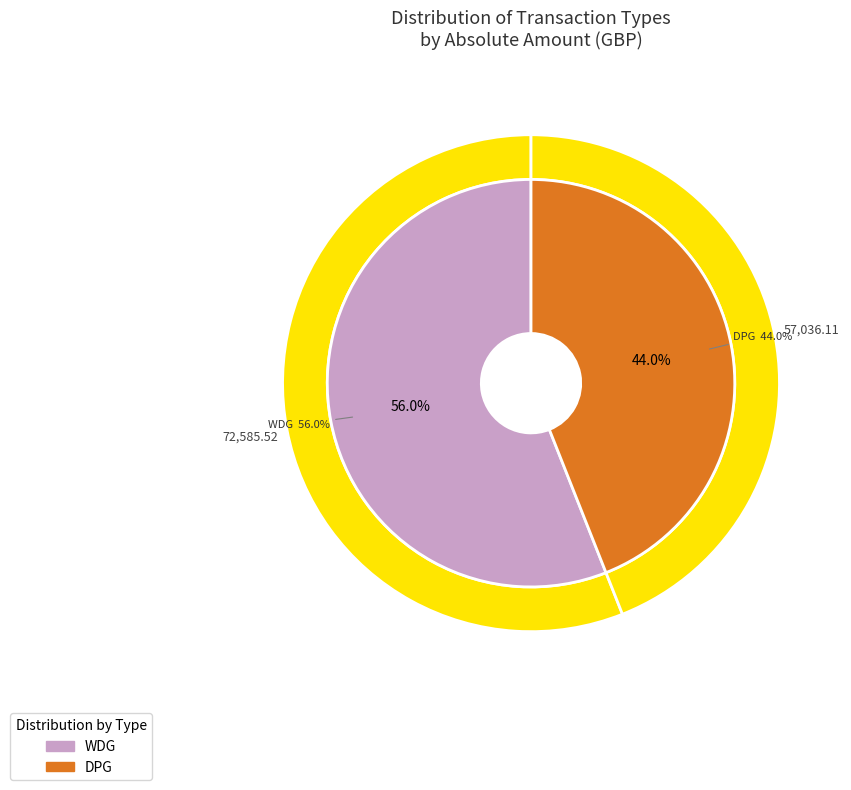

What is the majority slice?

WDG